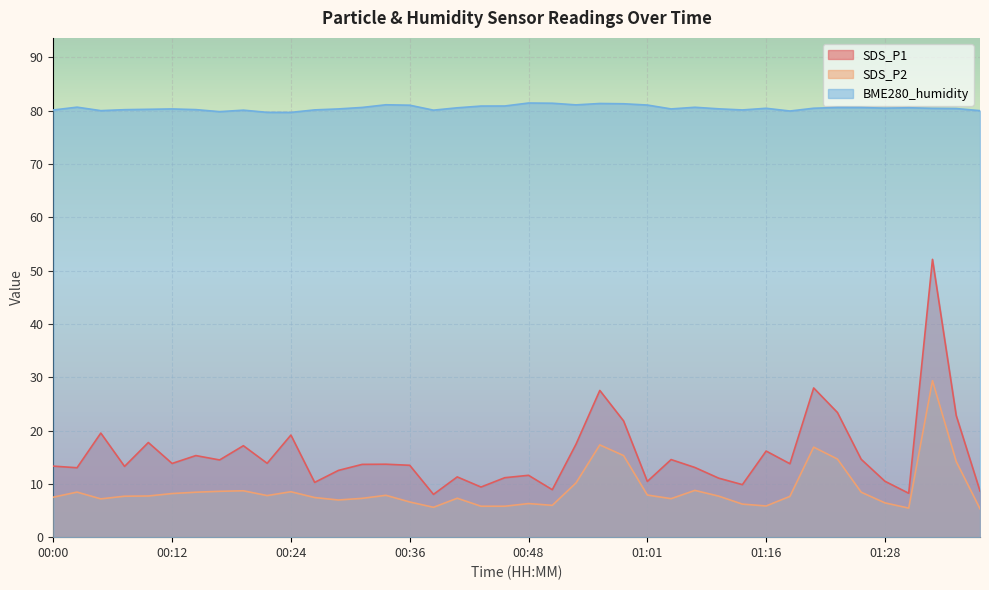

What is the difference between the highest and lowest values at 00:31?

73.3